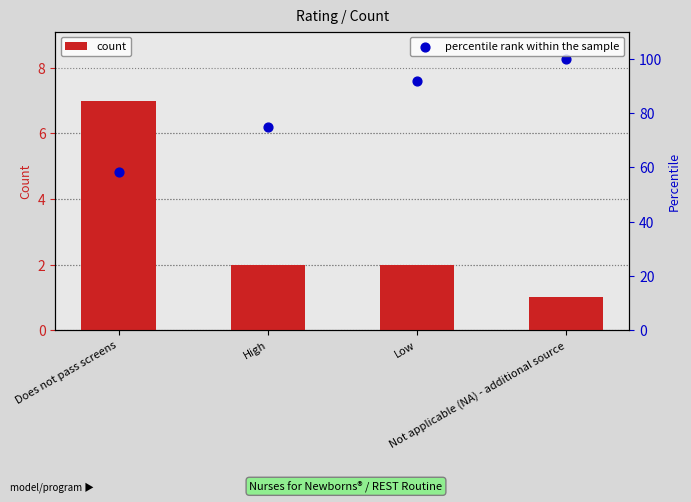

Which series has the largest Y range (max minus min)?

percentile rank within the sample